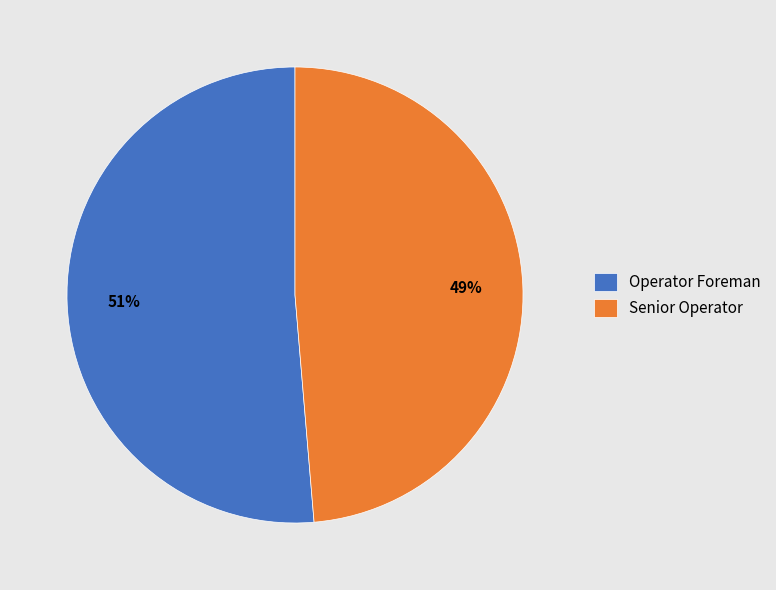

Rank the categories by value from highest to lowest.

Operator Foreman, Senior Operator